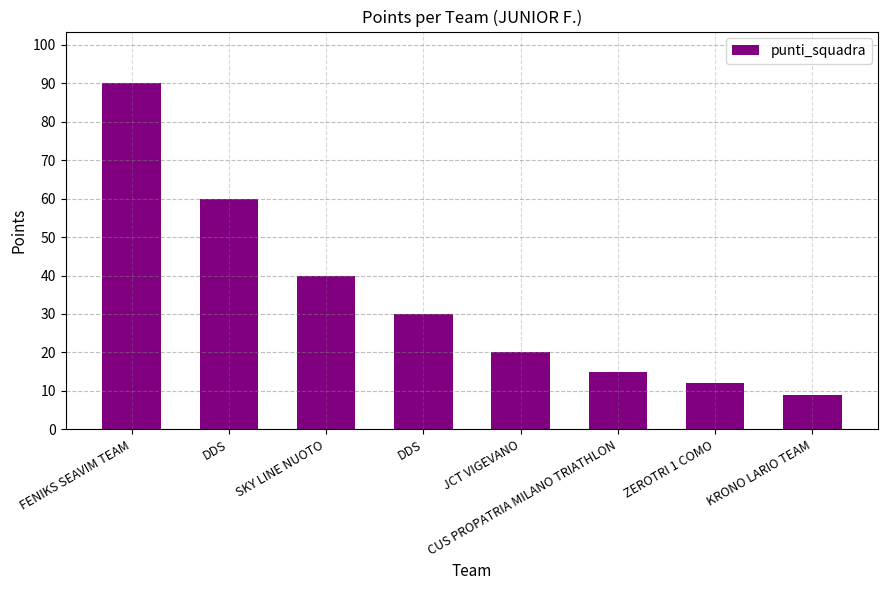

The chart shows a value of 24 at CUS PROPATRIA MILANO TRIATHLON. True or false?

False